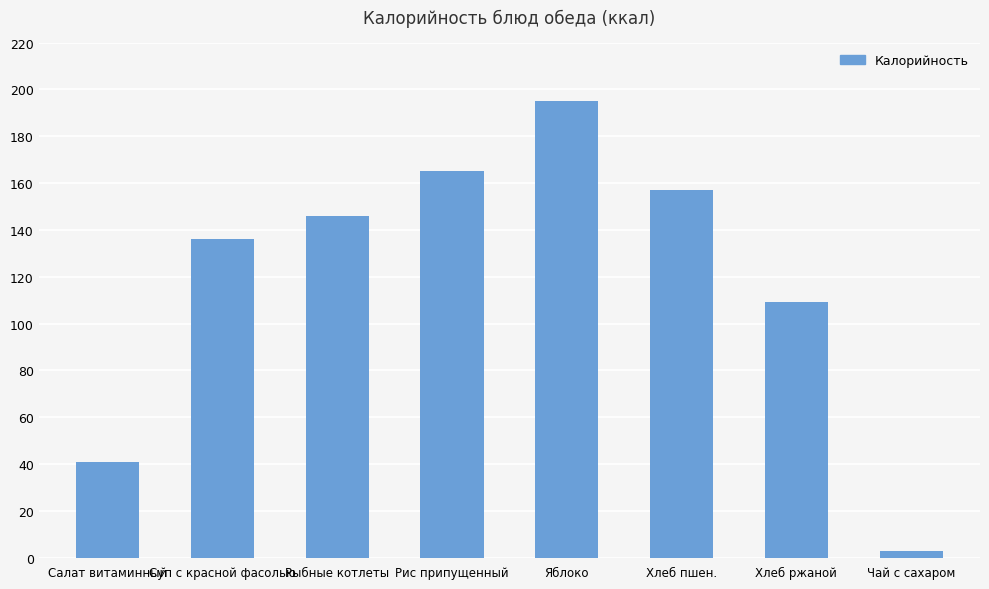

Which has a higher value, Хлеб ржаной or Рыбные котлеты?

Рыбные котлеты